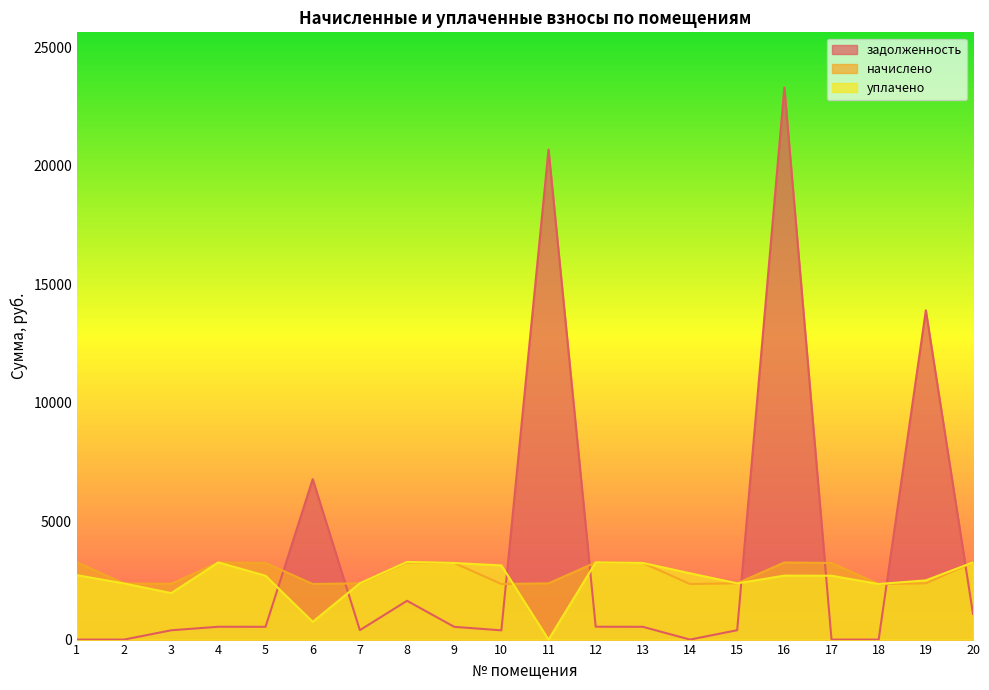

List the labels in order of задолженность value, smallest first.

1, 2, 14, 18, 17, 10, 3, 15, 7, 13, 5, 9, 4, 12, 20, 8, 6, 19, 11, 16